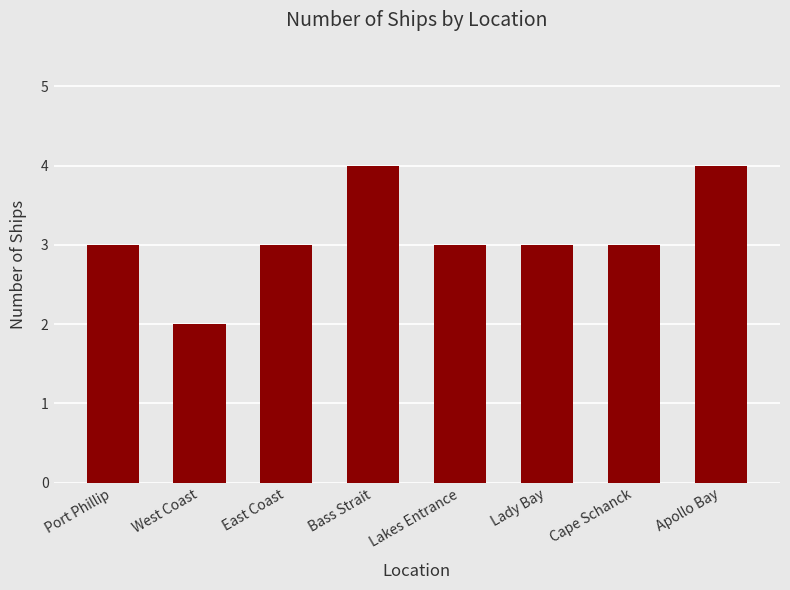

Reading left to right, transcribe all the data shown in this chart.

Port Phillip=3	West Coast=2	East Coast=3	Bass Strait=4	Lakes Entrance=3	Lady Bay=3	Cape Schanck=3	Apollo Bay=4